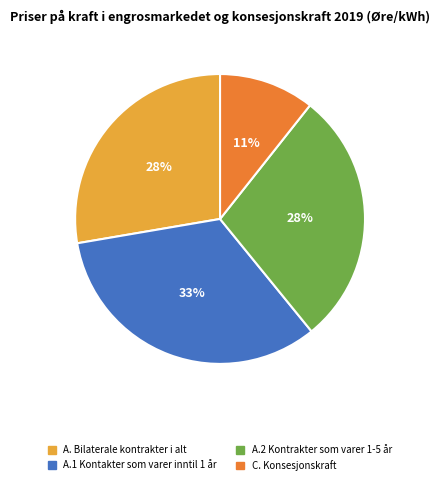

Combined, do A. Bilaterale kontrakter i alt and A.1 Kontakter som varer inntil 1 år account for over 50%?

Yes